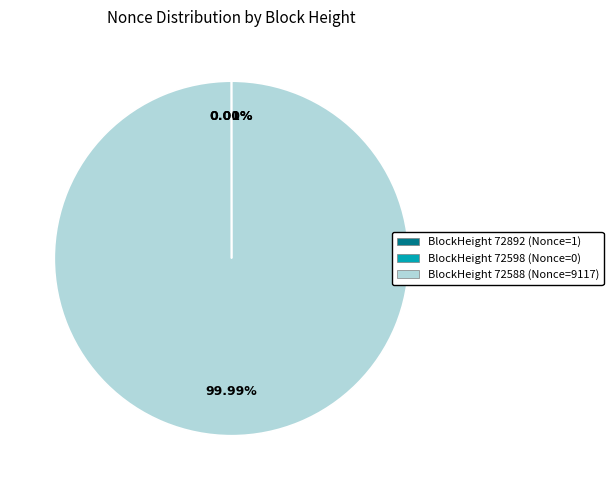

What percentage is NOT represented by 72598 (Nonce=0+fee)?

100.0%